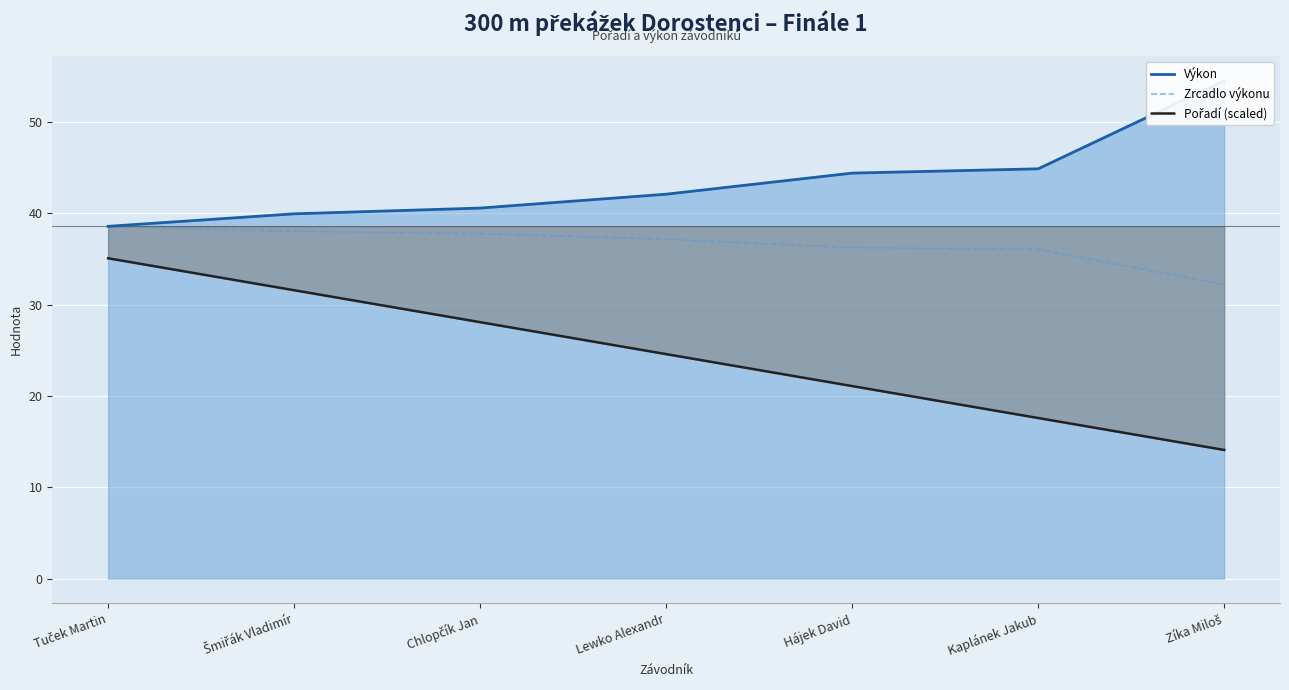

Which category has the highest value across all series?

Tuček Martin